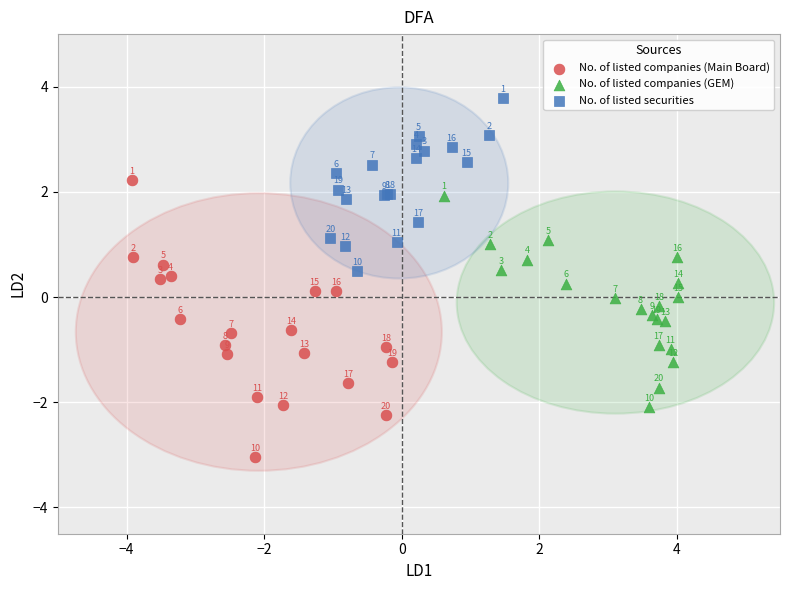

Which series reaches the maximum Y coordinate?

No. of listed securities